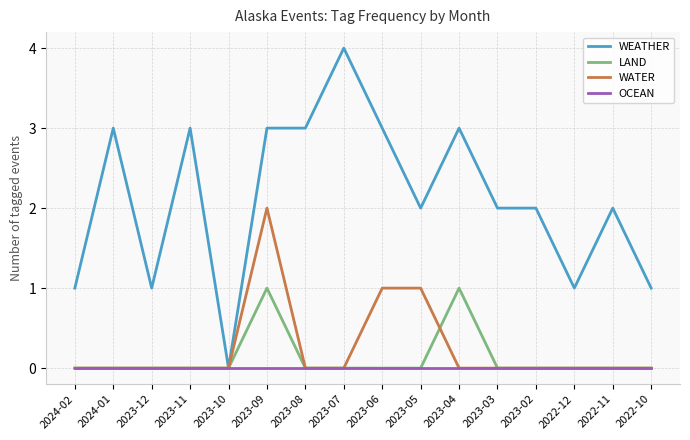

What position from the right is 2023-03?

5